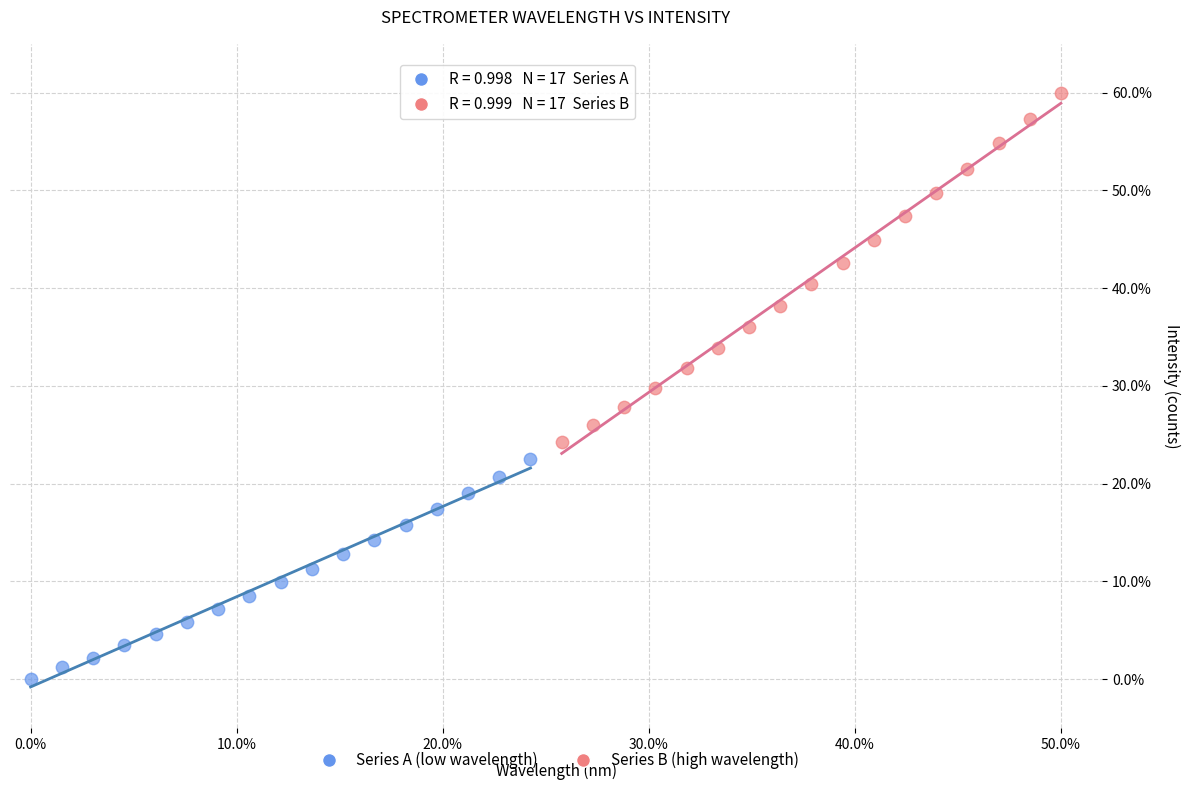

Which series contains the lowest Y value?

Series A (low wavelength)